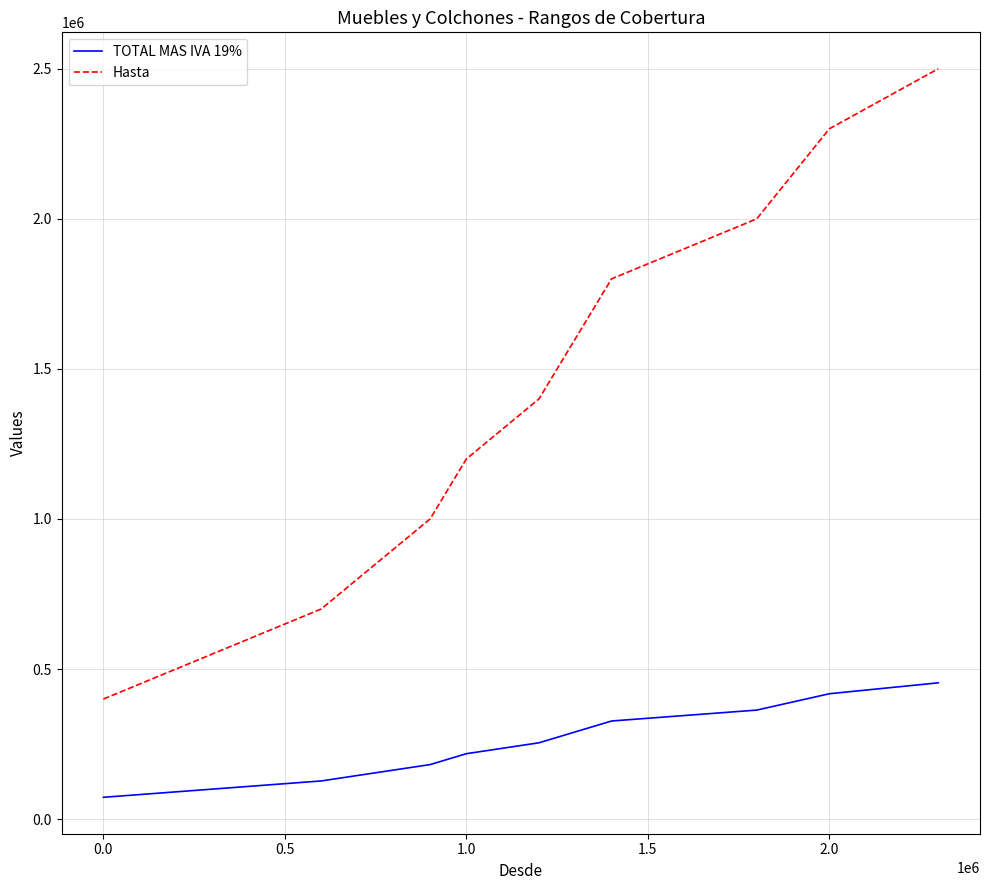

What is the difference between the maximum and minimum values in the Hasta series?

2100000.0